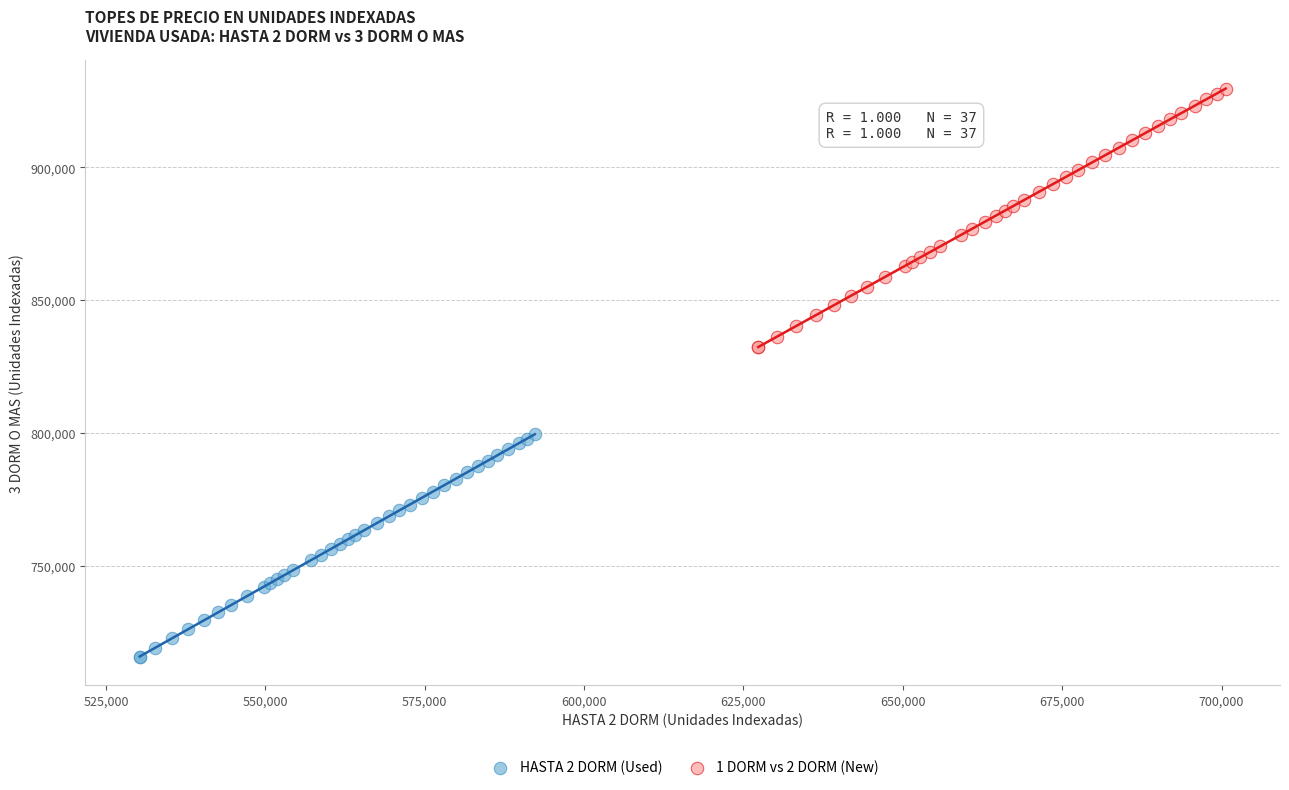

Which series has the largest Y range (max minus min)?

1 DORM vs 2 DORM (New)